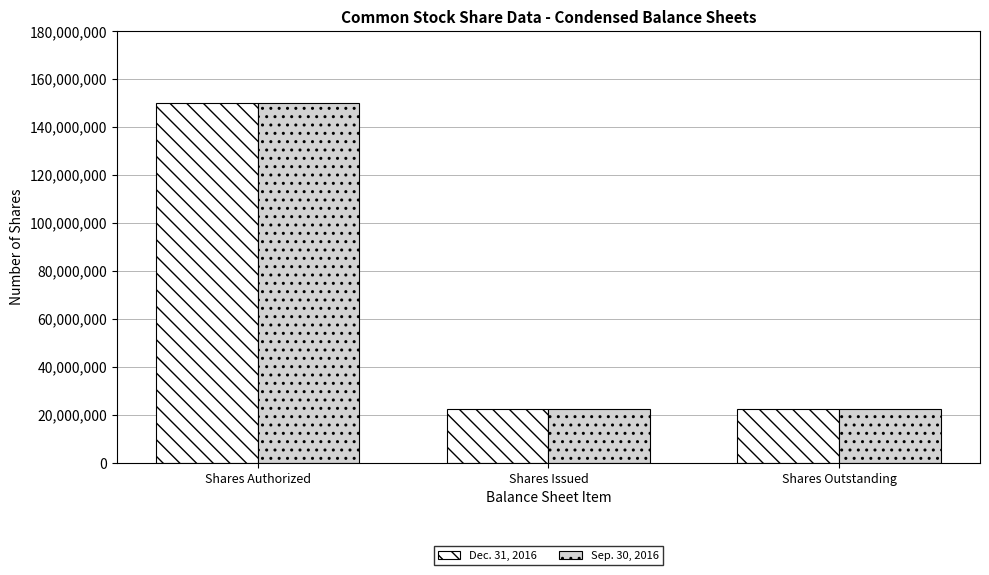

What is the total value across all series at Shares Issued?

44949081